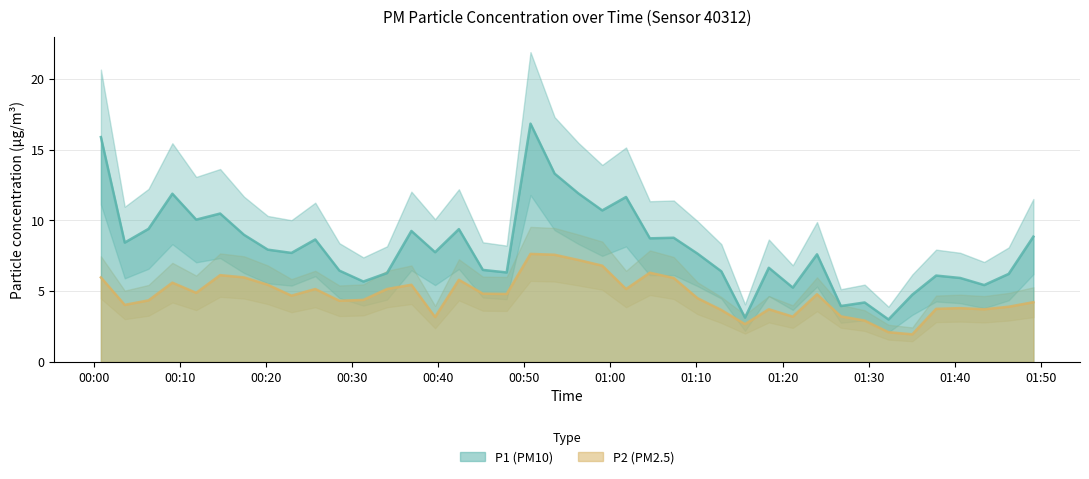

How many data points in P1 are less than 7?

17